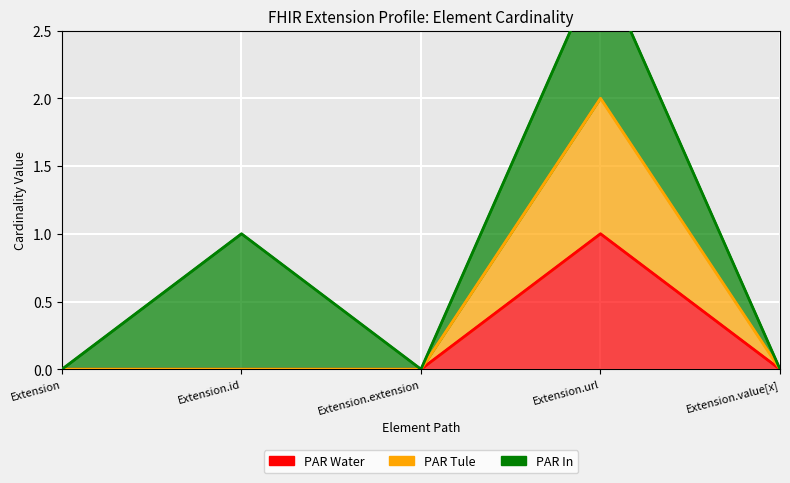

True or false: PAR Water and PAR Tule intersect in this chart.

False